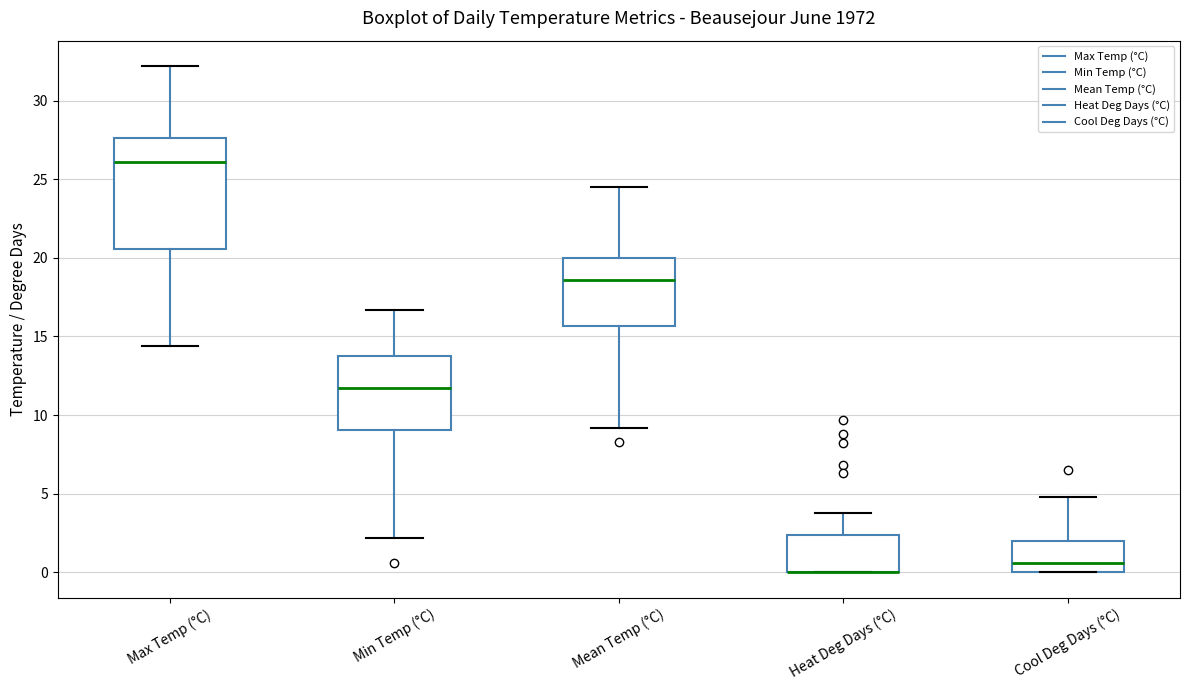

Where does the upper whisker of the box for Heat Deg Days (°C) end on the y-axis? The values are not printed on the chart, so give them approximately, as read against the axis.

4.0